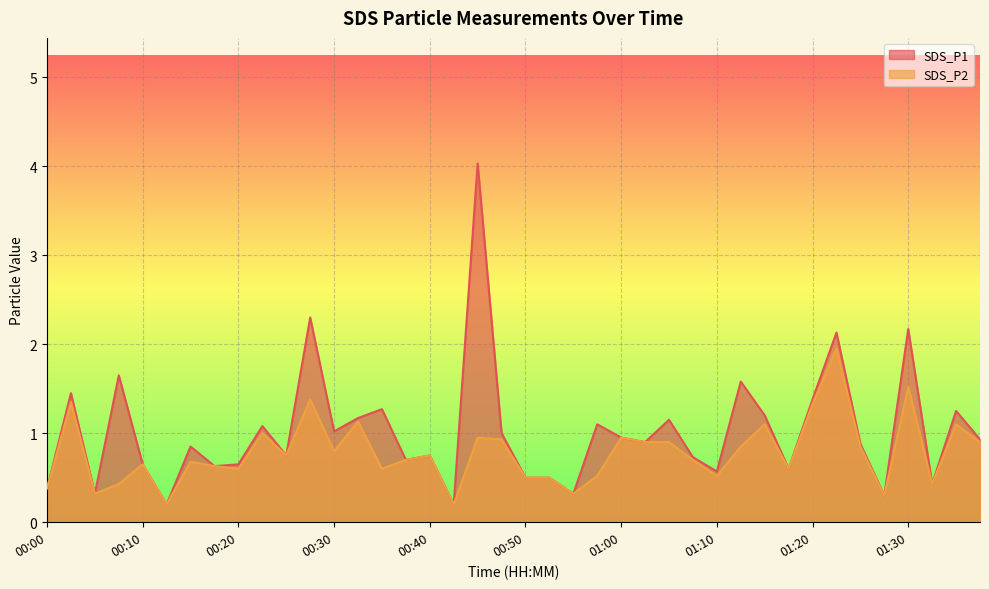

Rank the series at 00:35 from lowest to highest value.

SDS_P2, SDS_P1